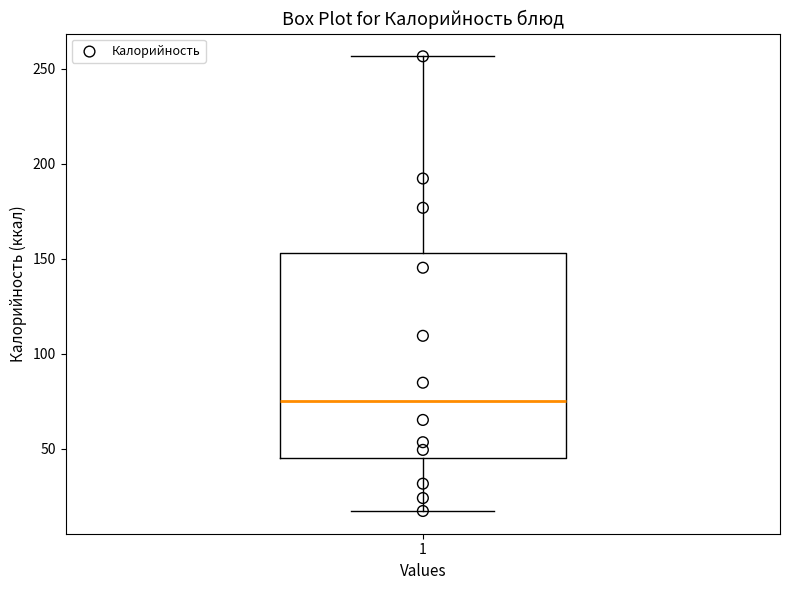

Where does the median line of the box at x = 1 sit on the y-axis? The values are not printed on the chart, so give them approximately, as read against the axis.

75